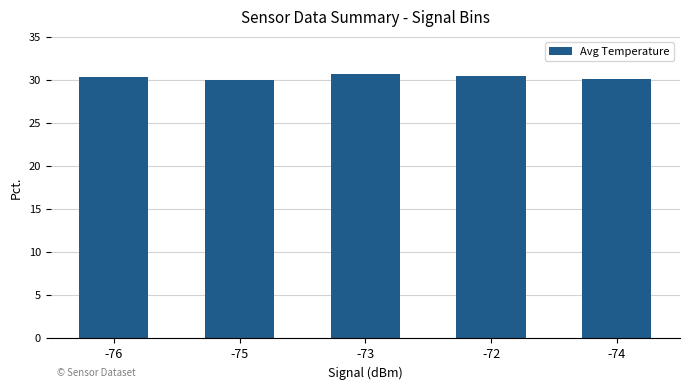

The chart shows a value of 45.6 at -72. True or false?

False